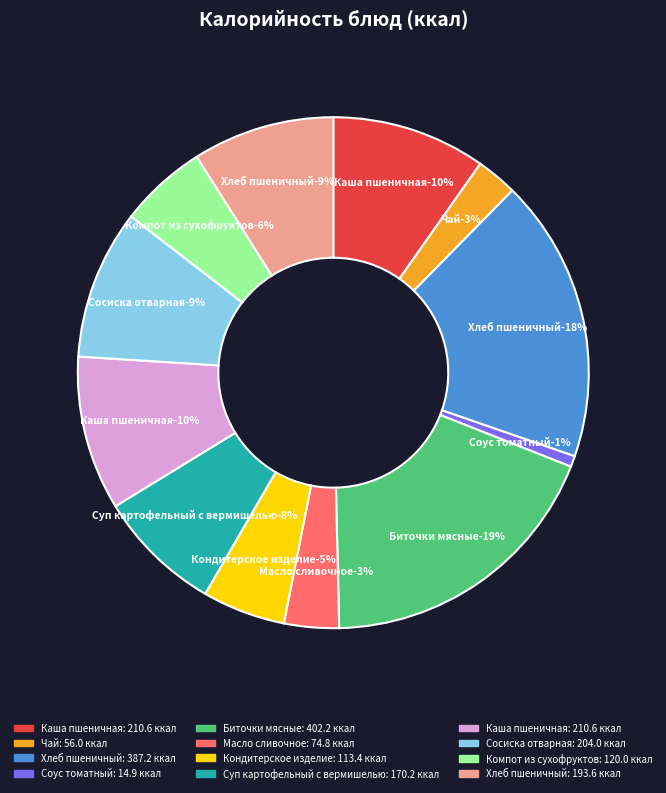

What is the ratio of the value at Суп картофельный с вермишелью to the value at Хлеб пшеничный (Завтрак)?

0.4